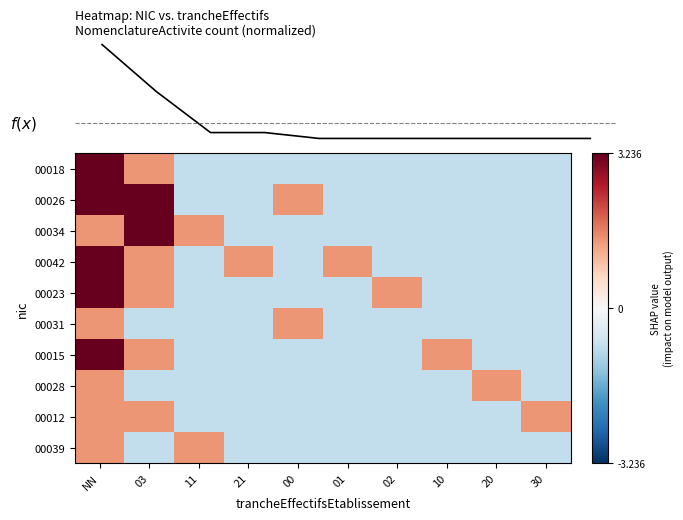

Is it true that 00012 equals -0.8 at 20?

True